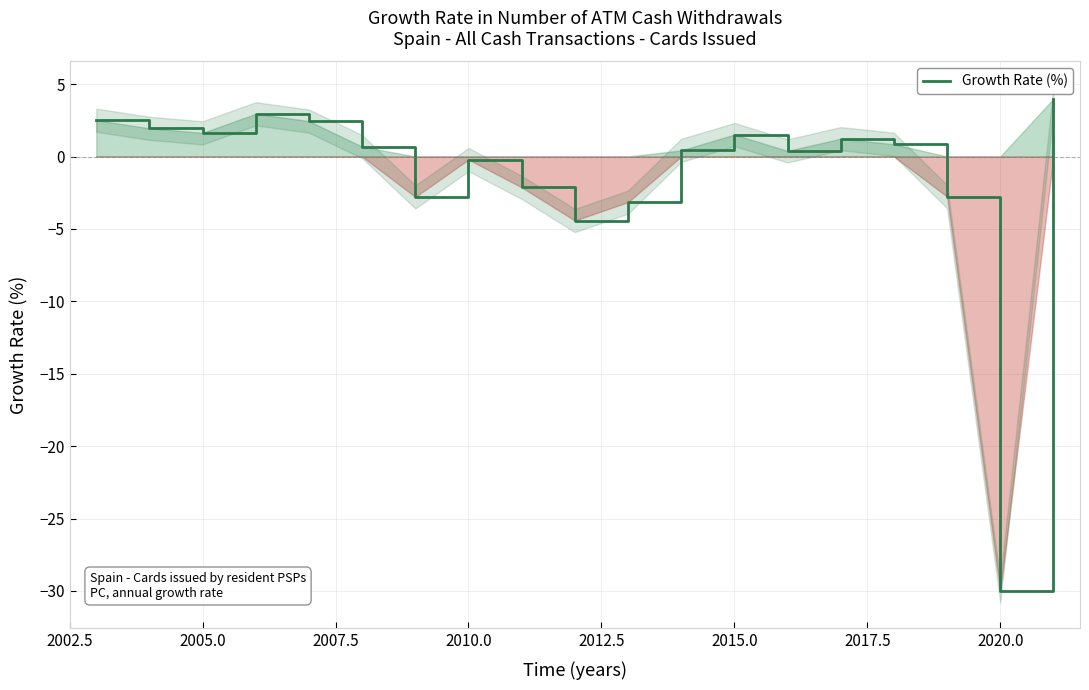

What is the maximum value for Growth Rate (%)?

4.0